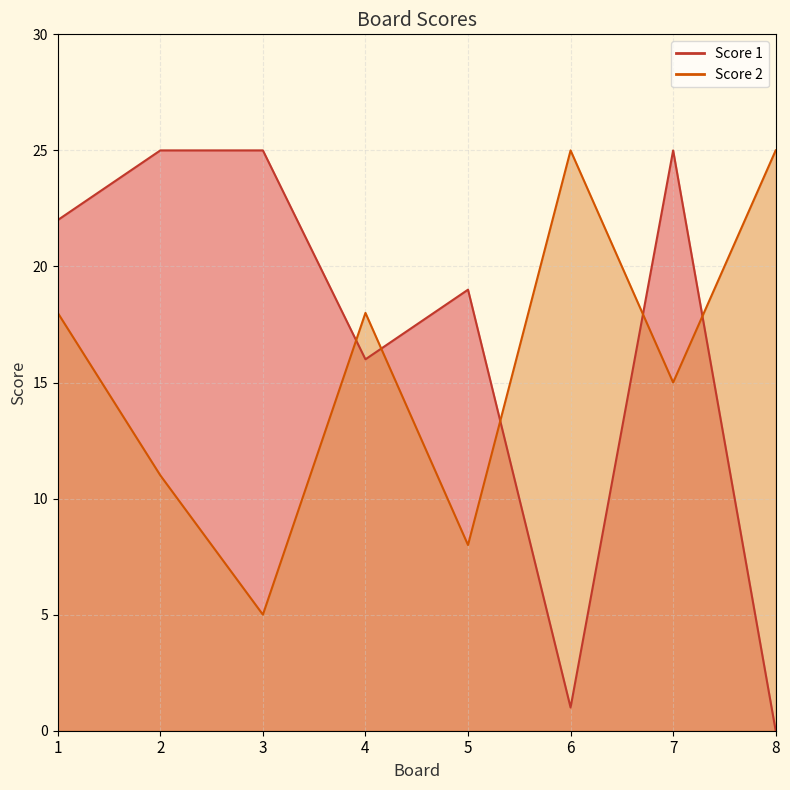

How many lines are shown in the chart?

2